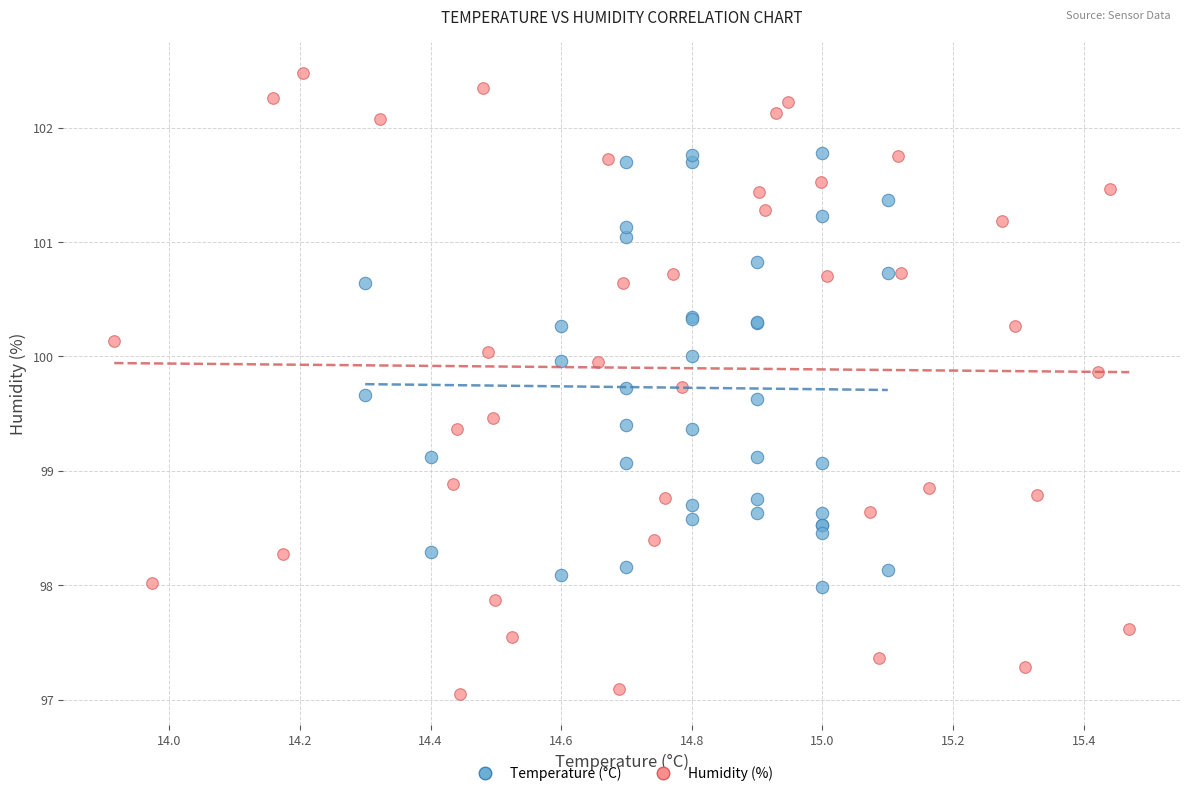

Which series contains the lowest Y value?

Humidity (%)